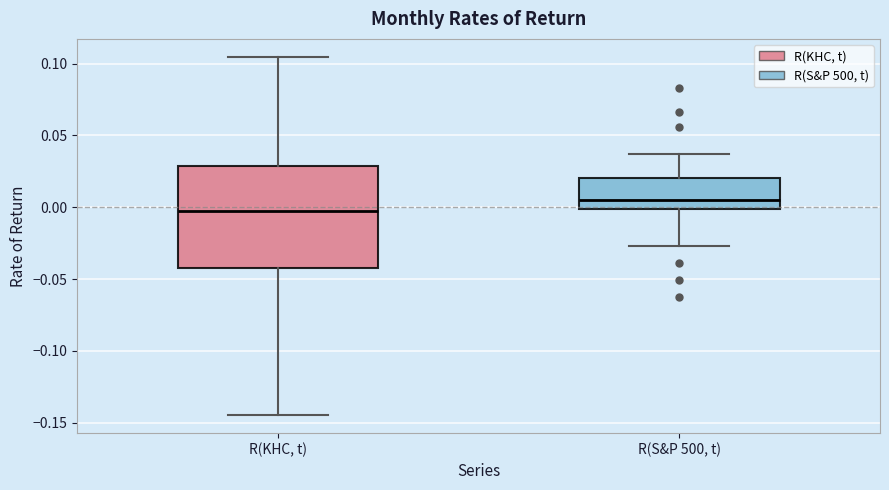

Where does the lower whisker of the box for R(S&P 500, t) end on the y-axis? The values are not printed on the chart, so give them approximately, as read against the axis.

-0.025